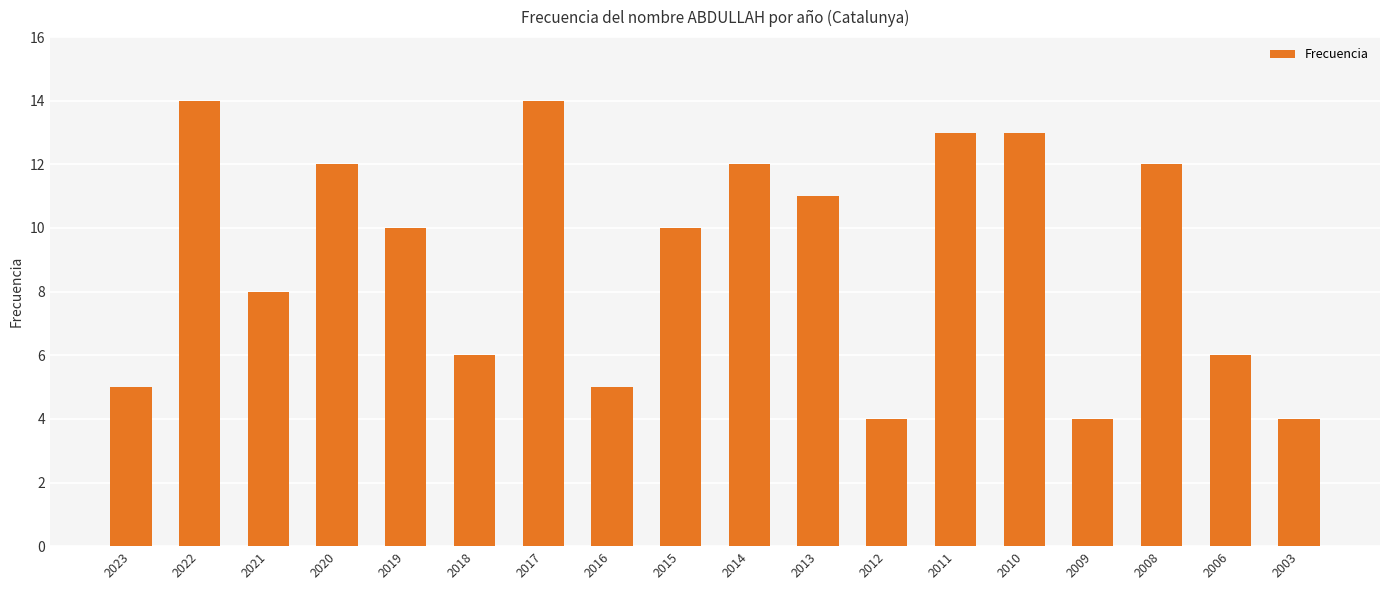

Reading left to right, extract all data points from this chart.

2023=5	2022=14	2021=8	2020=12	2019=10	2018=6	2017=14	2016=5	2015=10	2014=12	2013=11	2012=4	2011=13	2010=13	2009=4	2008=12	2006=6	2003=4